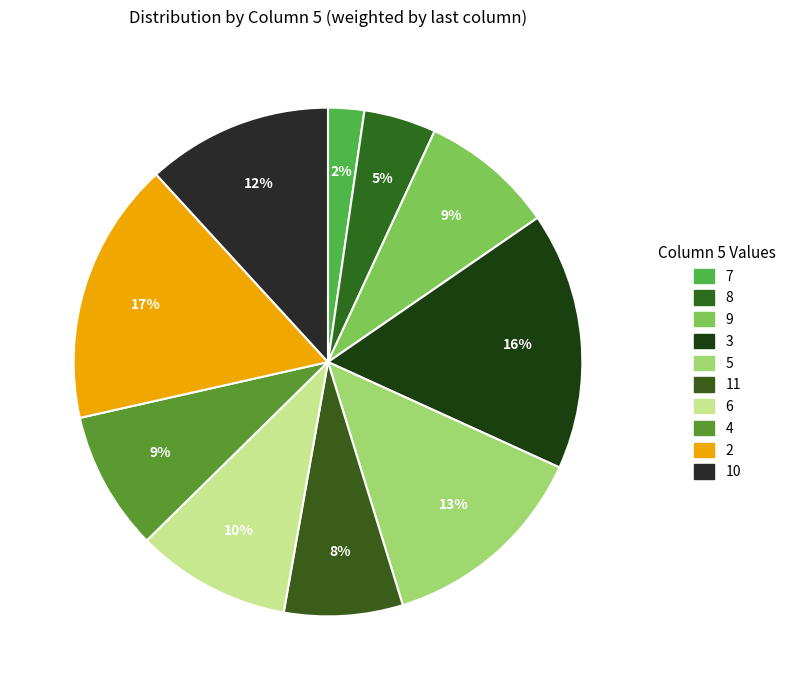

Do 11 and 2 together represent more than half of the pie?

No